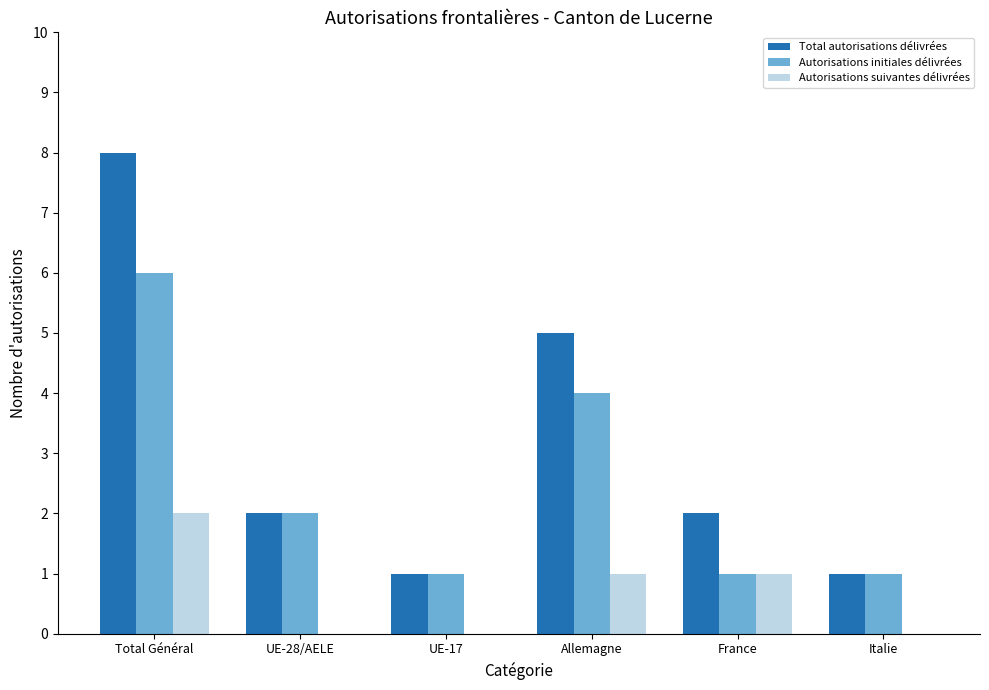

Which label corresponds to the largest value in the chart?

Total Général